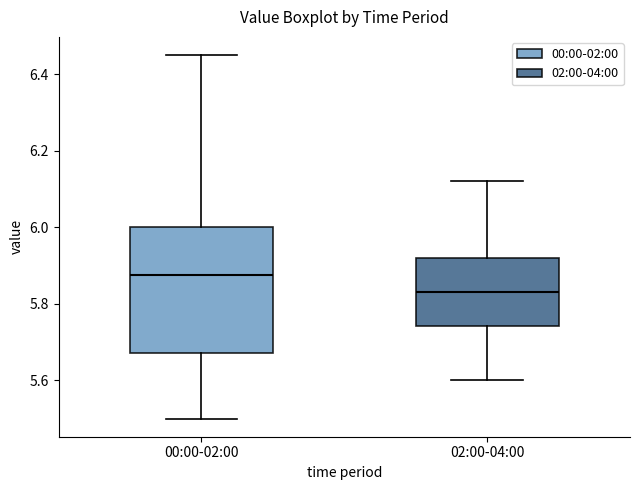

Which box's median line is the lowest?

02:00-04:00